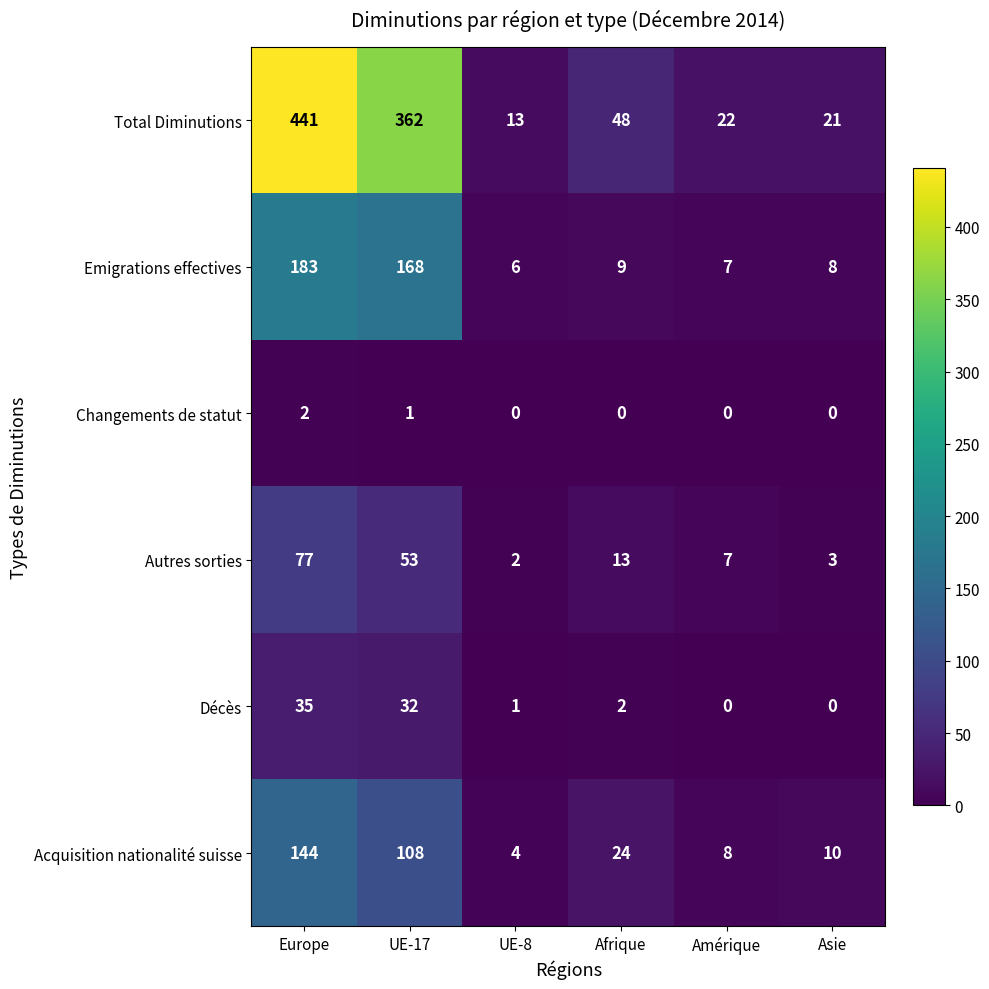

The value of Décès at Asie is 0. True or false?

True